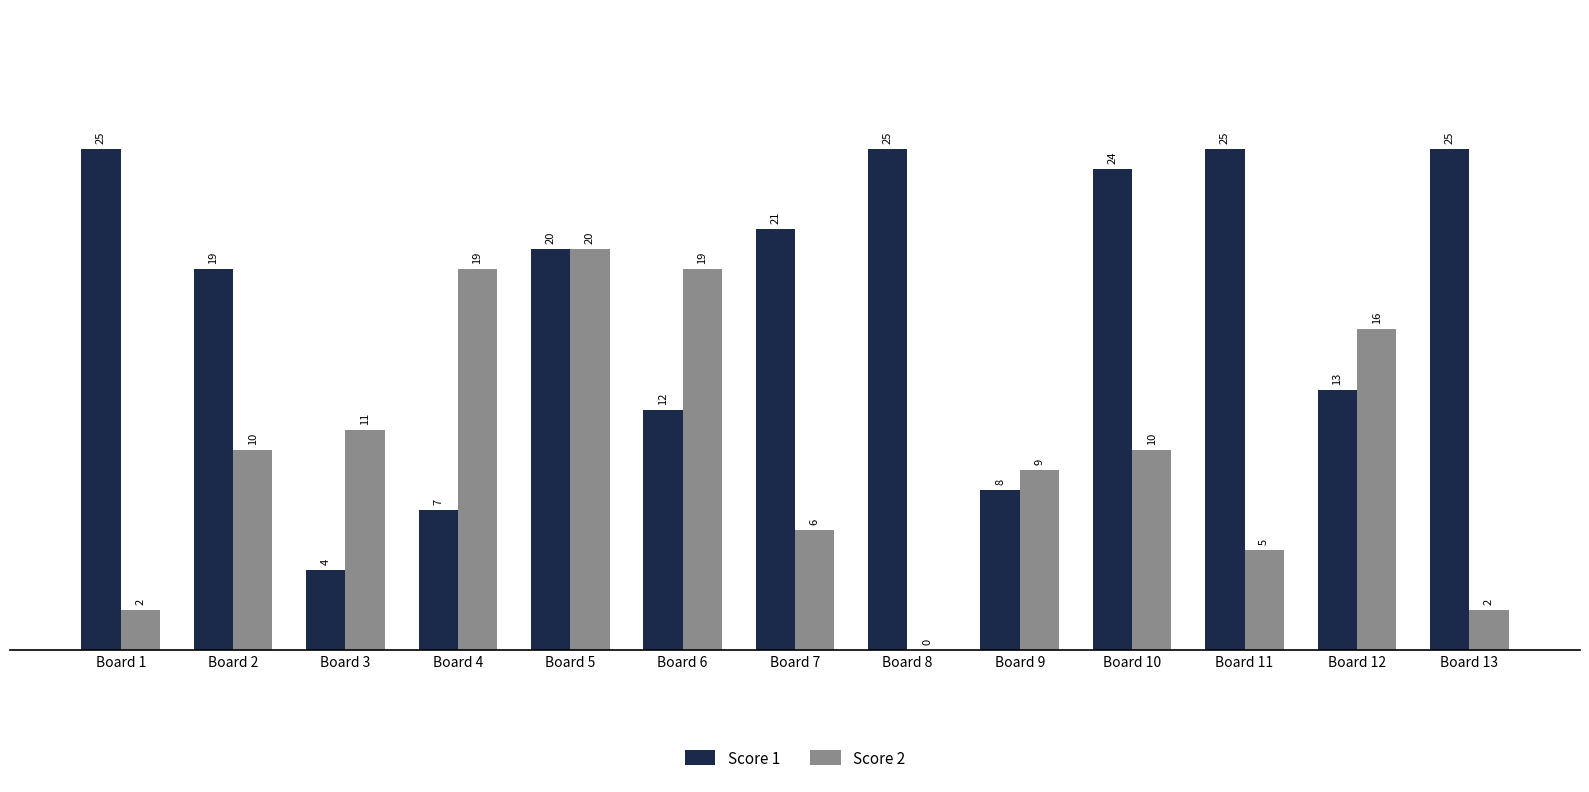

Read the Score 2 value at Board 6, to the nearest 5.

20